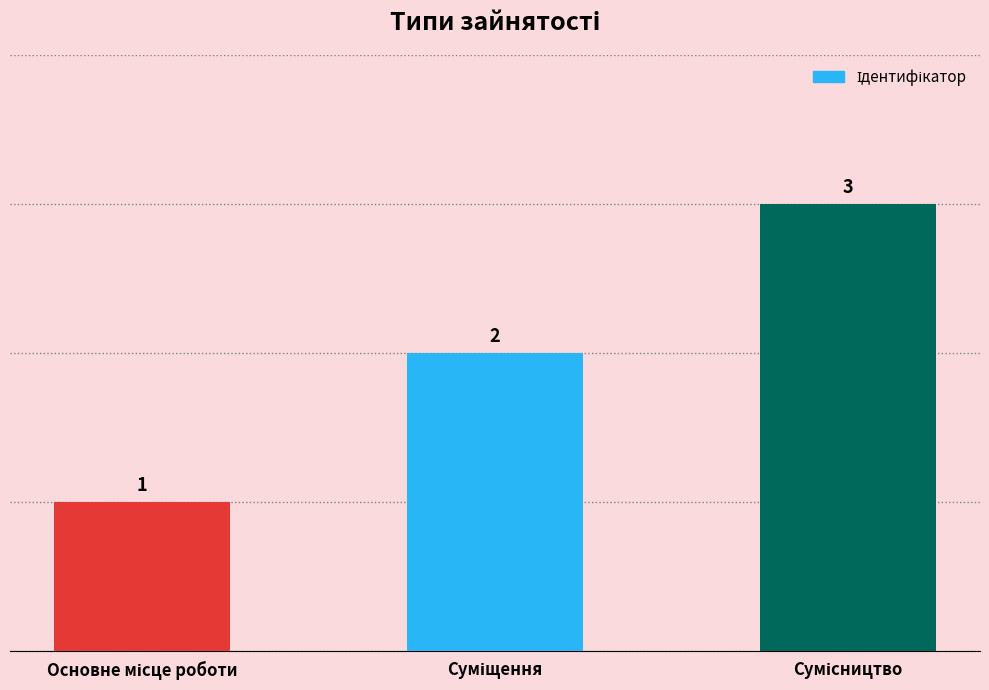

How many values are between 1 and 3?

3